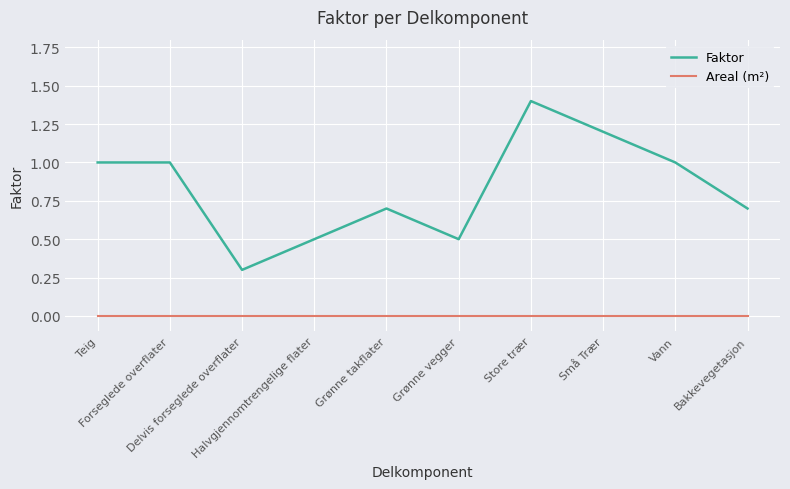

What is the lowest value of the Faktor series?

0.3